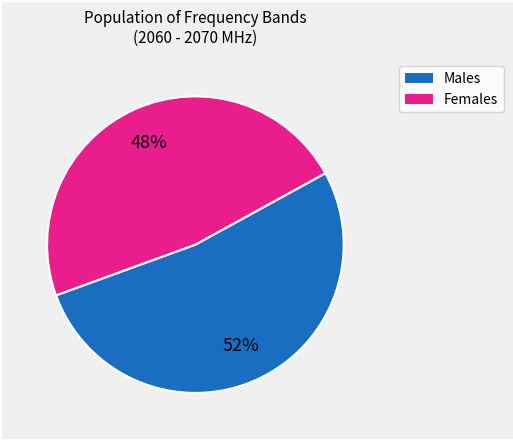

To the nearest percent, what is the average slice percentage?

50%